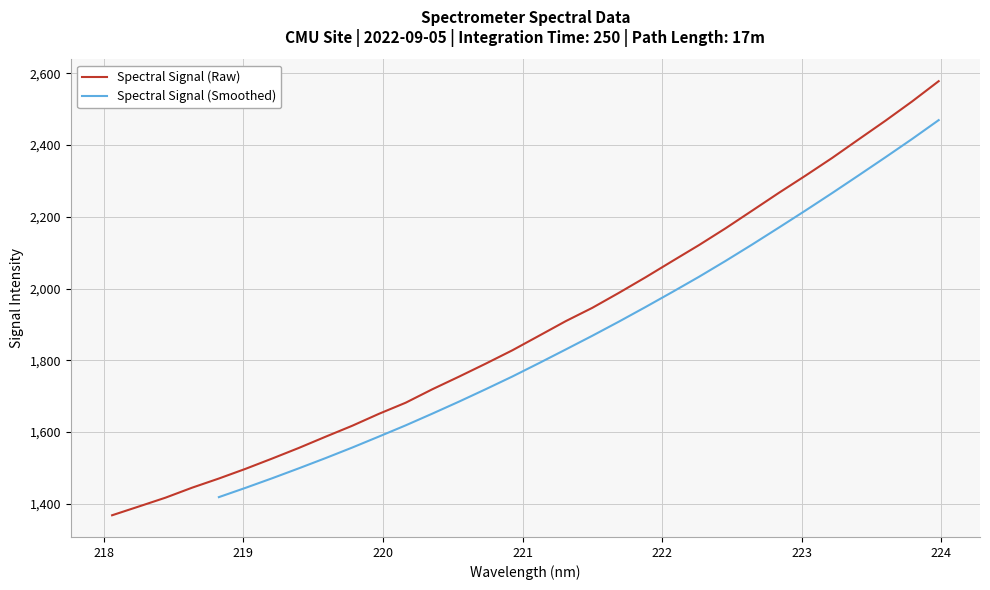

Reading left to right, what are all the values shown in this chart?

1367.7	1392.1	1416.8	1444.7	1470.2	1497.2	1526.0	1555.6	1586.8	1617.4	1650.7	1681.5	1719.1	1754.3	1790.4	1827.7	1868.2	1908.9	1946.2	1988.1	2031.5	2076.4	2121.1	2168.0	2217.3	2266.8	2314.9	2364.2	2416.2	2468.0	2521.7	2578.3